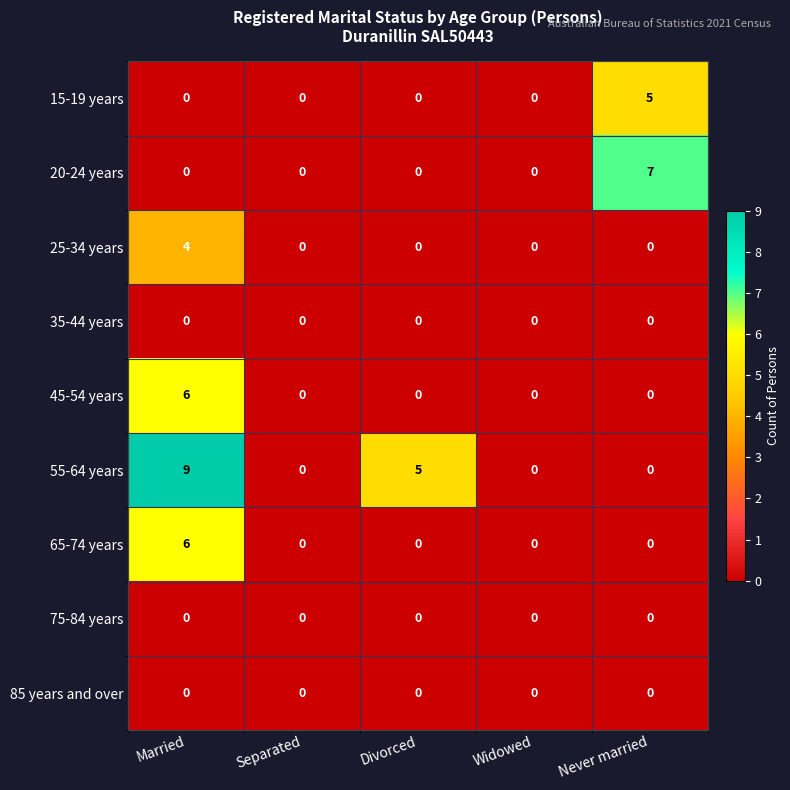

Which category has the highest value in the 45-54 years series?

Married